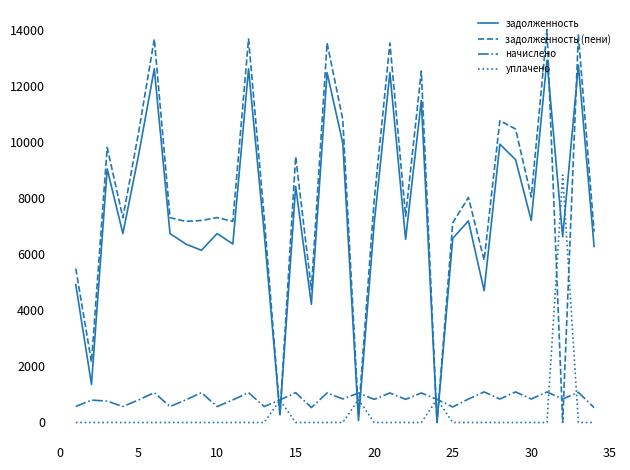

True or false: задолженность and уплачено intersect in this chart.

True